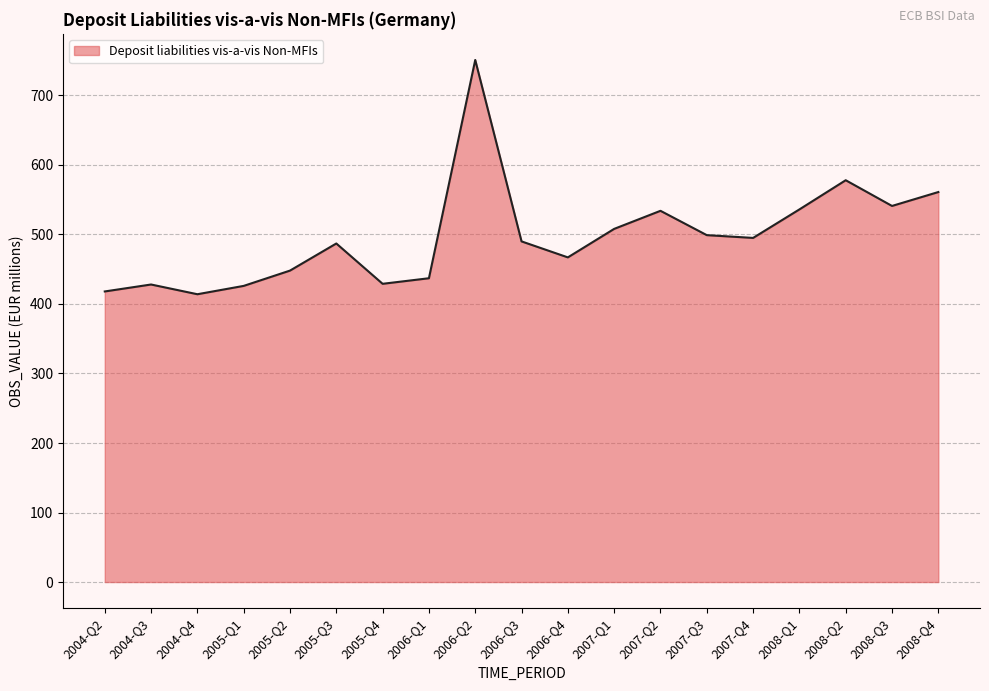

Between 2006-Q4 and 2005-Q3, which is larger?

2005-Q3